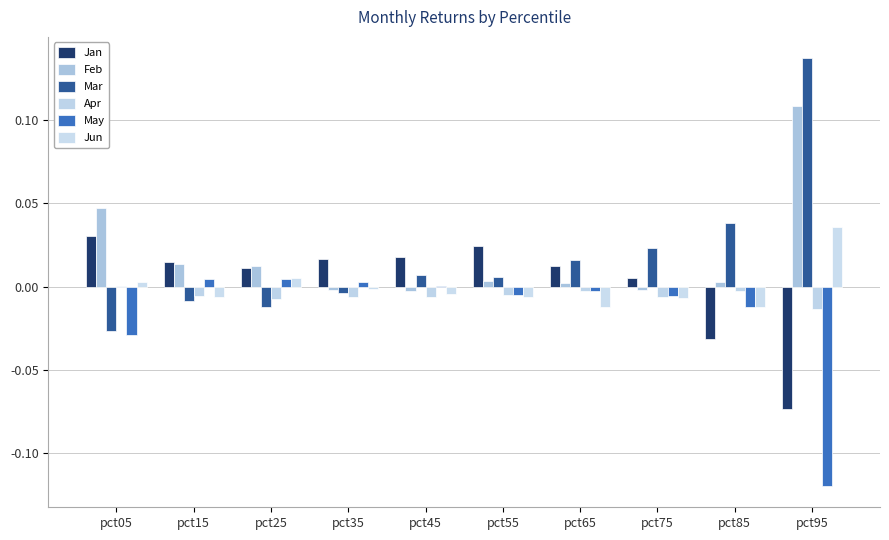

The value of Apr at pct65 is -0.0. True or false?

False